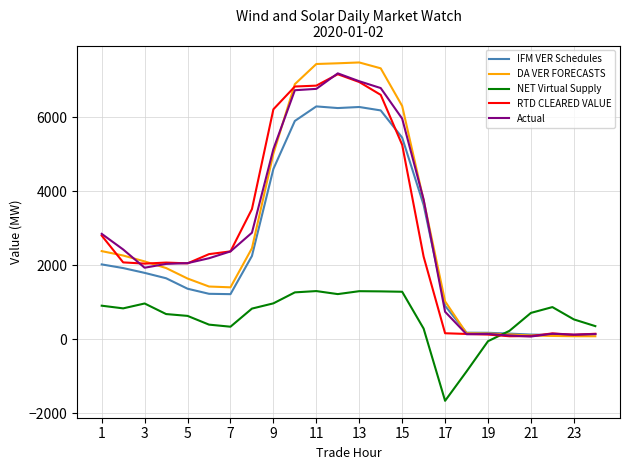

What is the lowest value of the RTD CLEARED VALUE series?

85.4